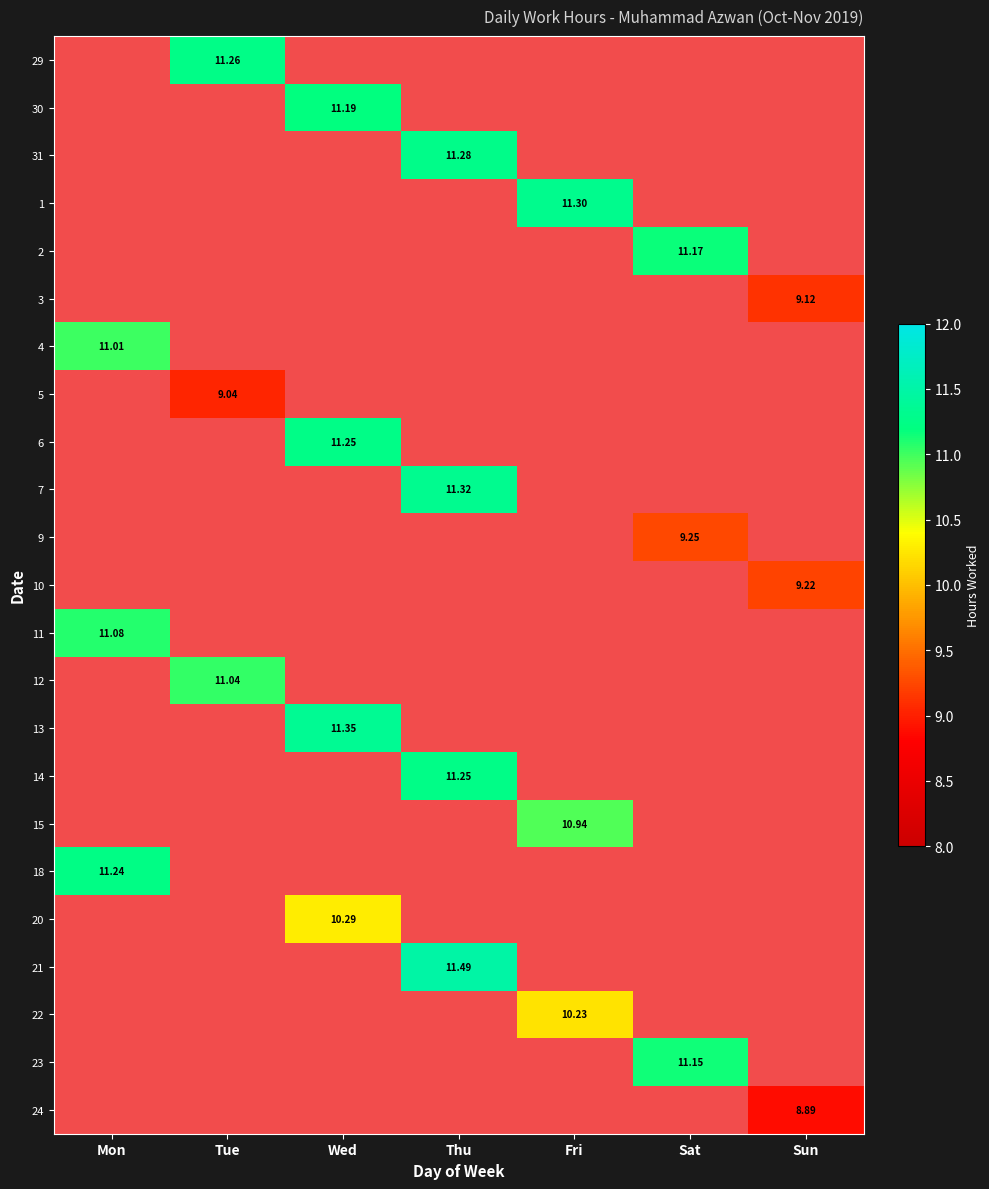

What is the minimum value shown in the chart?

8.9